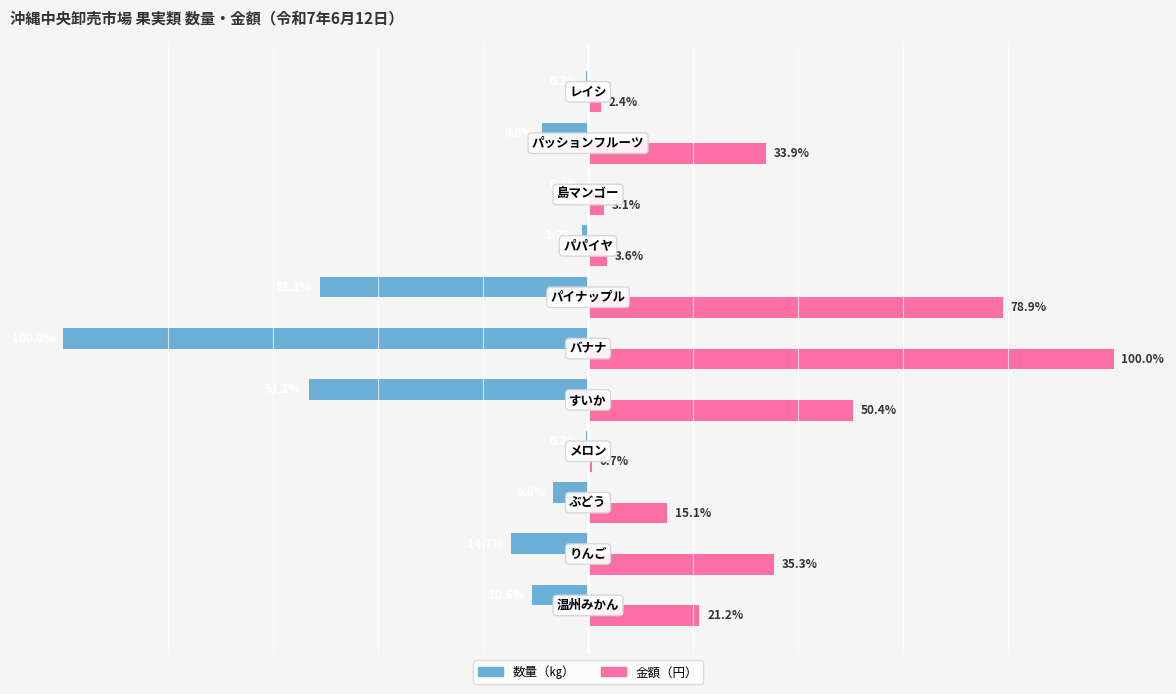

Which series has the largest total across all categories?

金額（円）